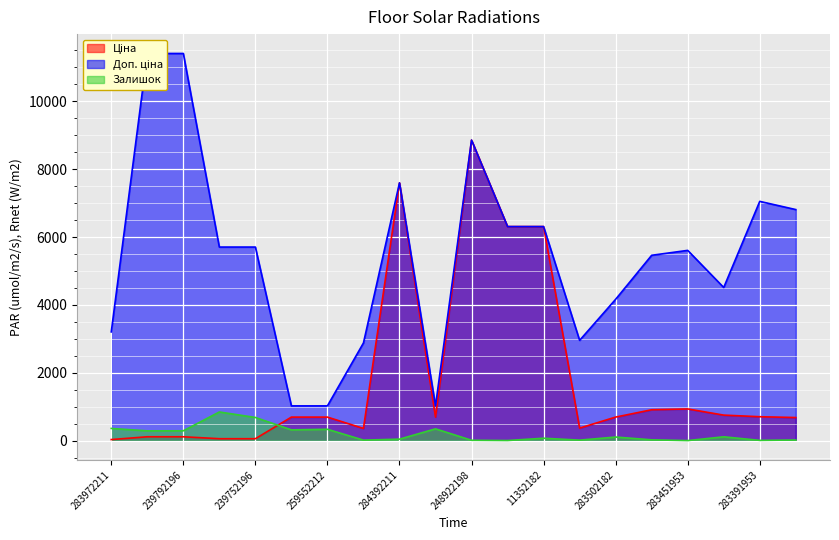

Does the chart display data point markers on the line(s)?

No